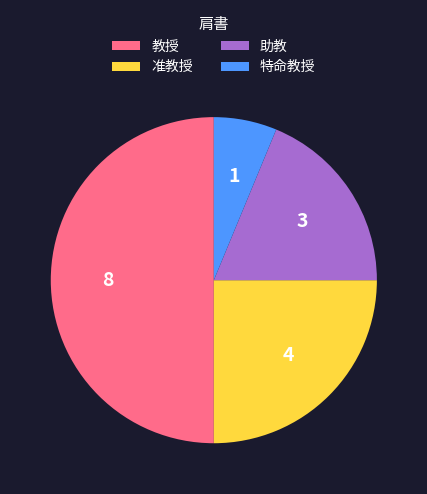

Which category has the smallest portion of the pie?

特命教授